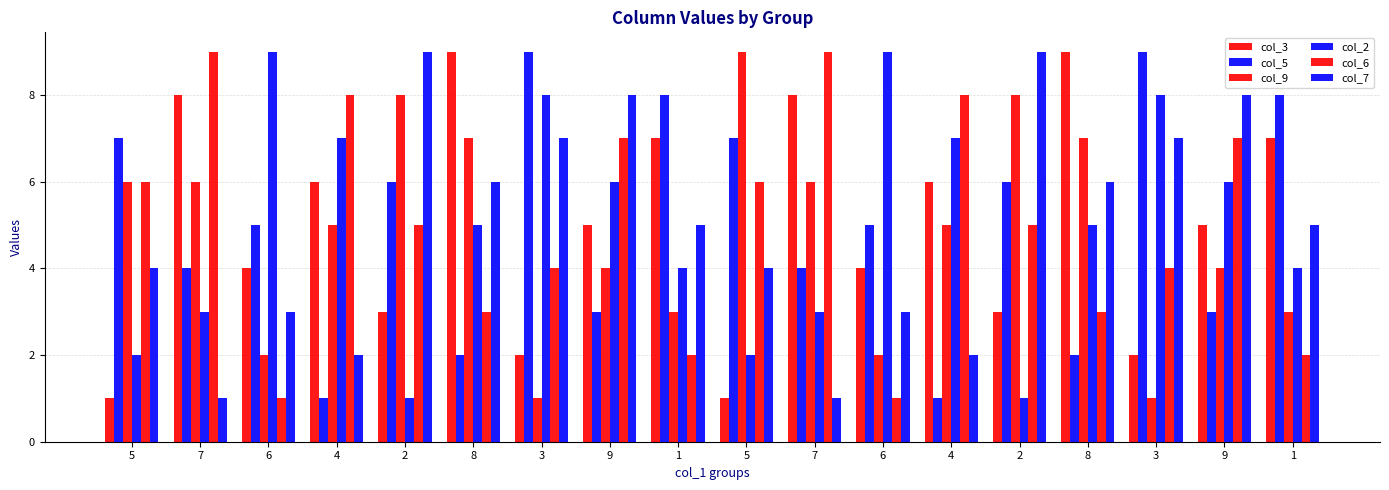

Which series has the largest total across all categories?

col_3